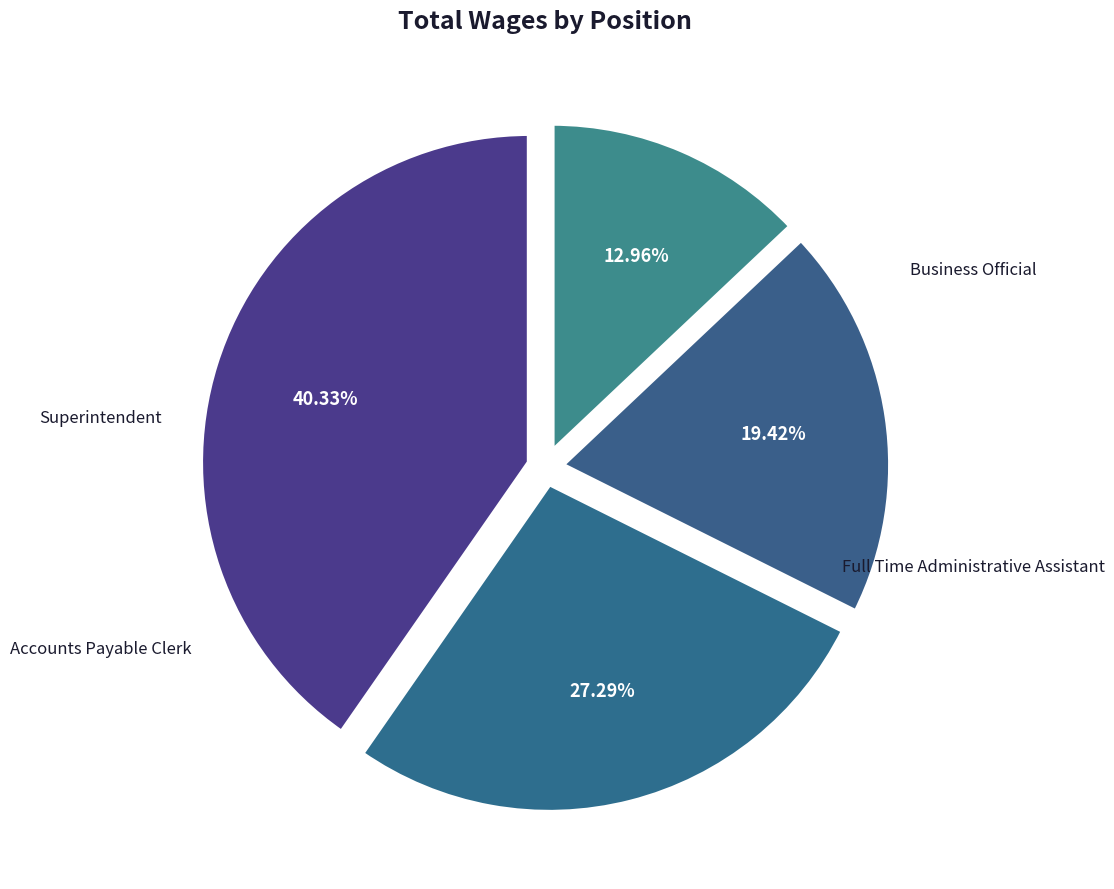

To the nearest percent, what portion does Business Official represent?

27%